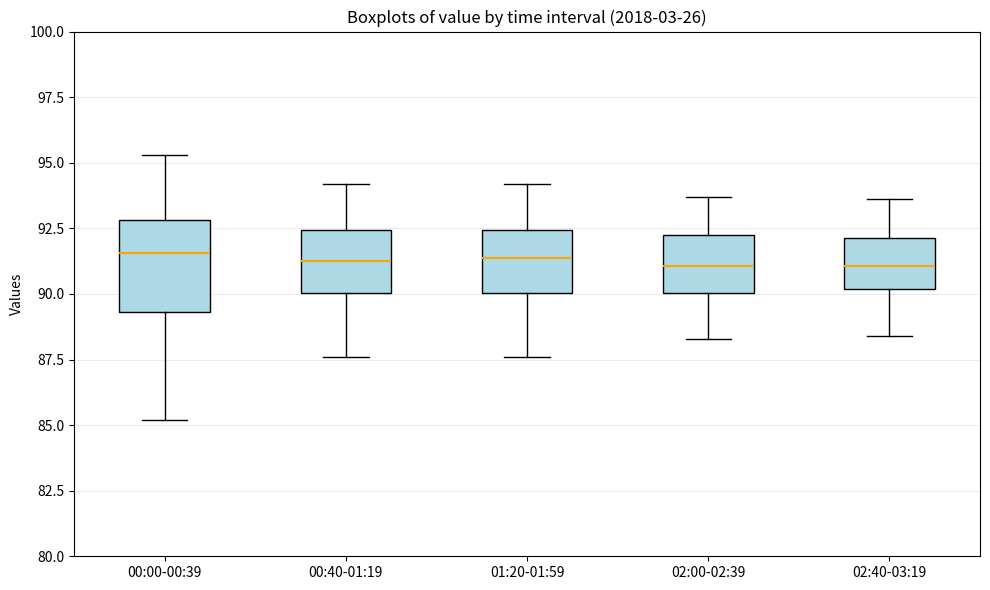

Where is the upper edge of the box for 02:00-02:39 on the y-axis? The values are not printed on the chart, so give them approximately, as read against the axis.

92.5